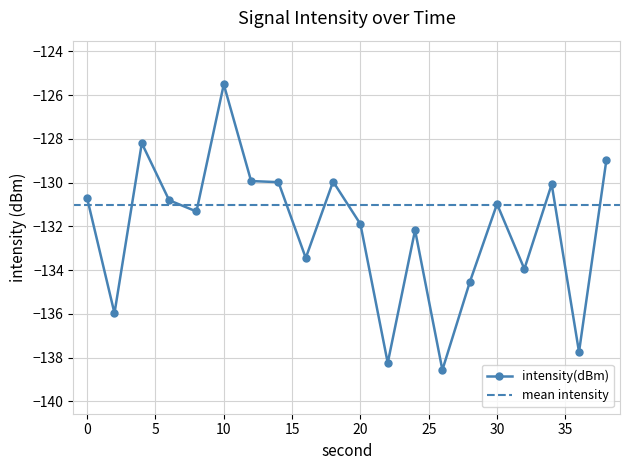

How many data points are above -130?

6